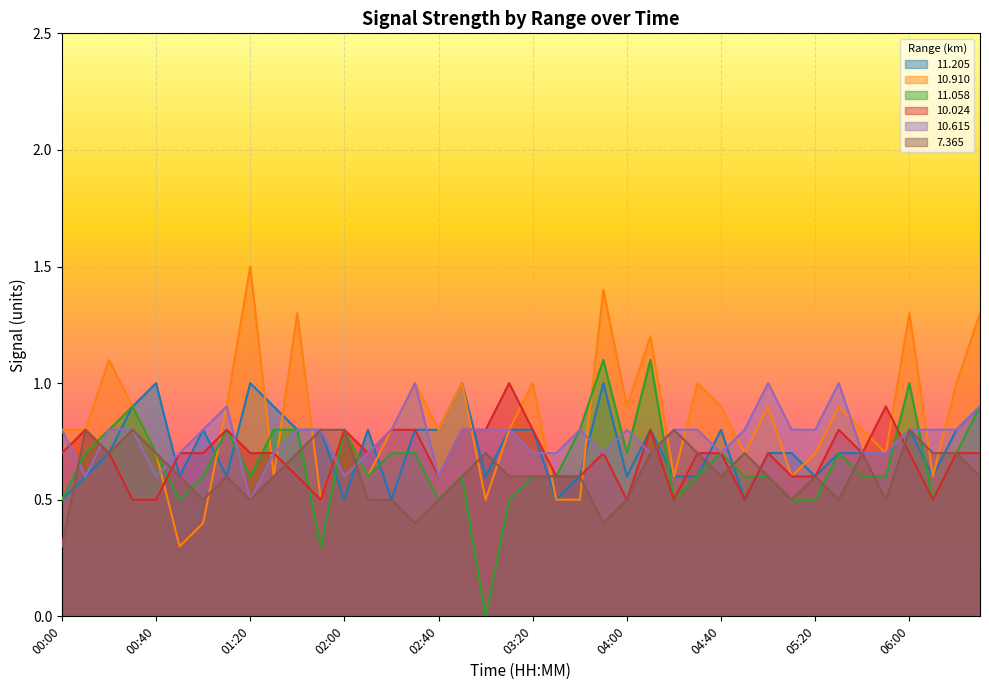

Is it true that  10.910 equals 0.6 at 02:10?

True